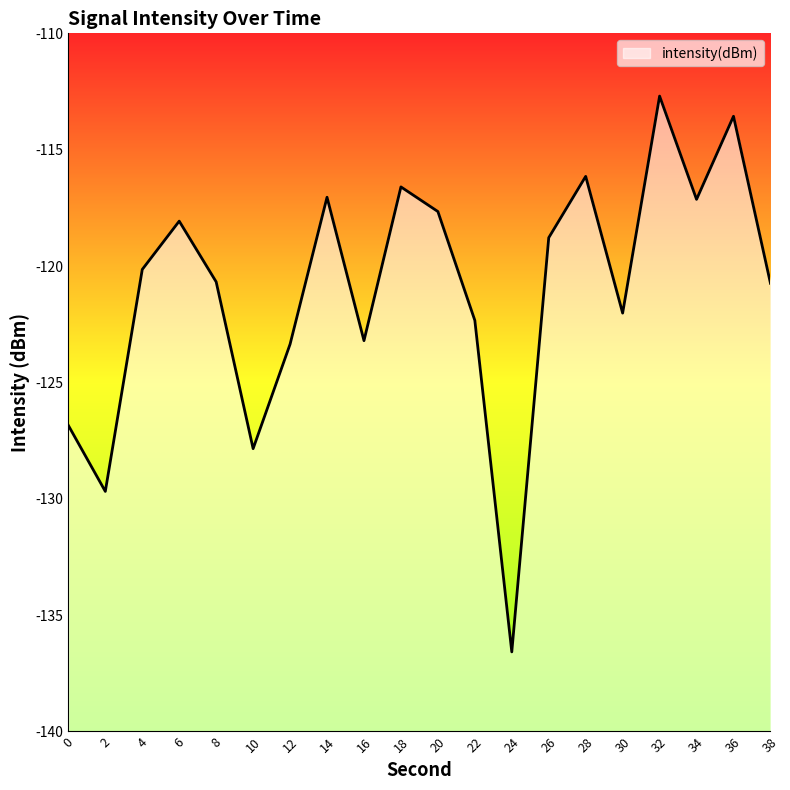

List the labels in order of value, largest first.

32, 36, 28, 18, 14, 34, 20, 6, 26, 4, 8, 38, 30, 22, 16, 12, 0, 10, 2, 24